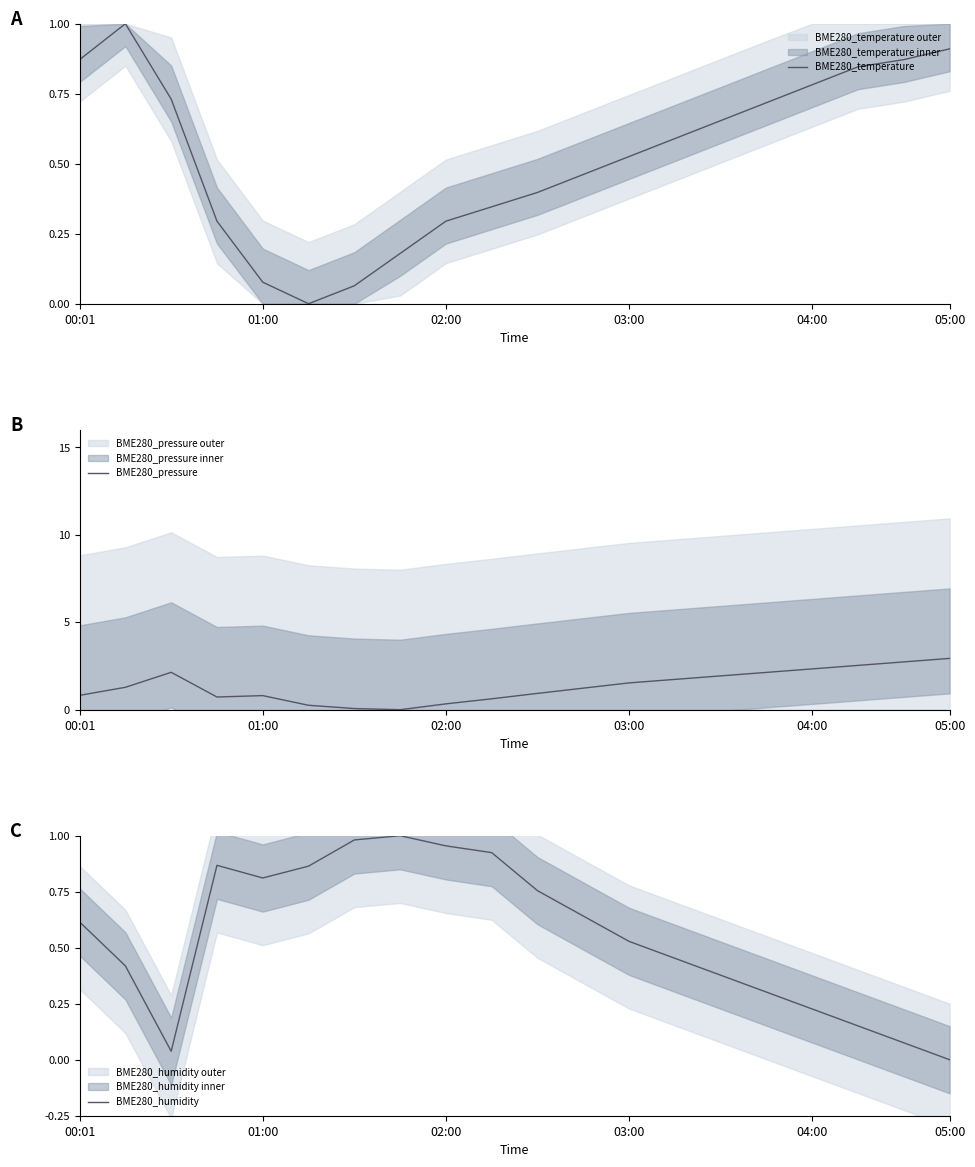

How many lines are shown in the chart?

3